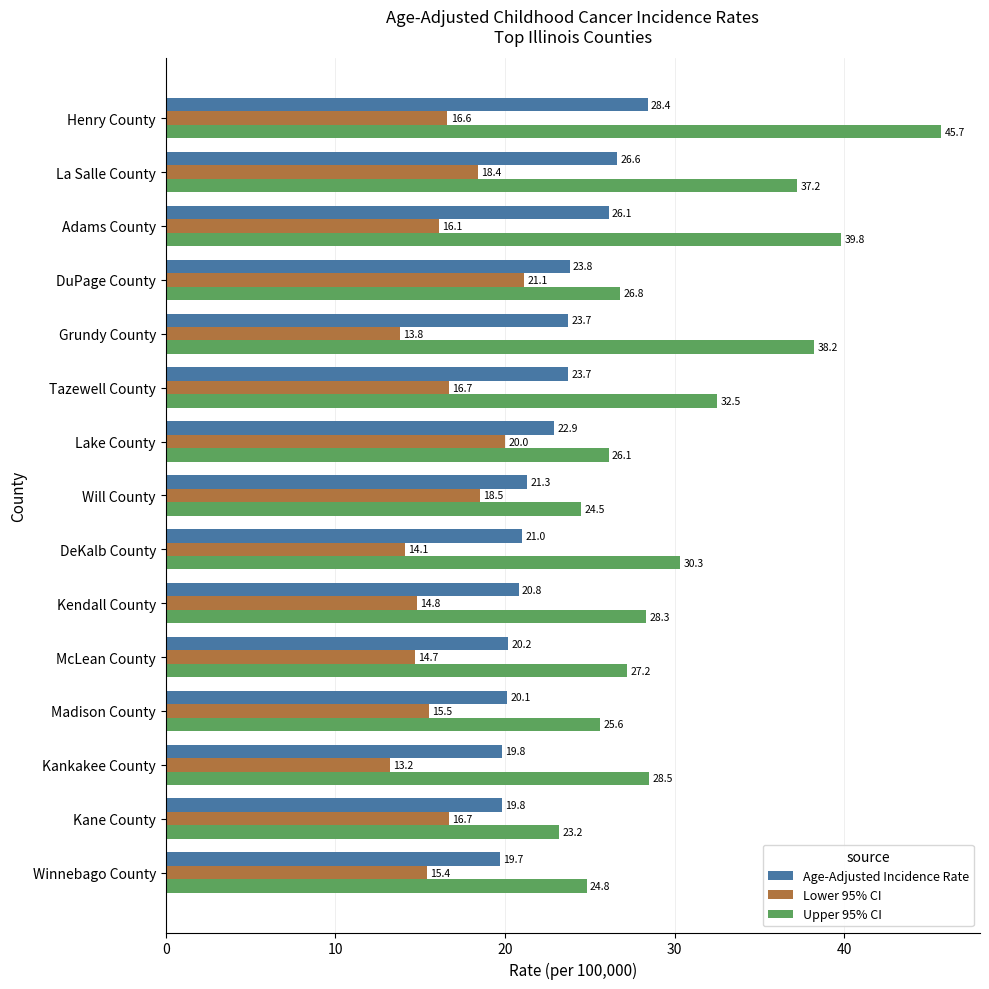

Is it true that Lower 95% CI equals 29.3 at Tazewell County?

False